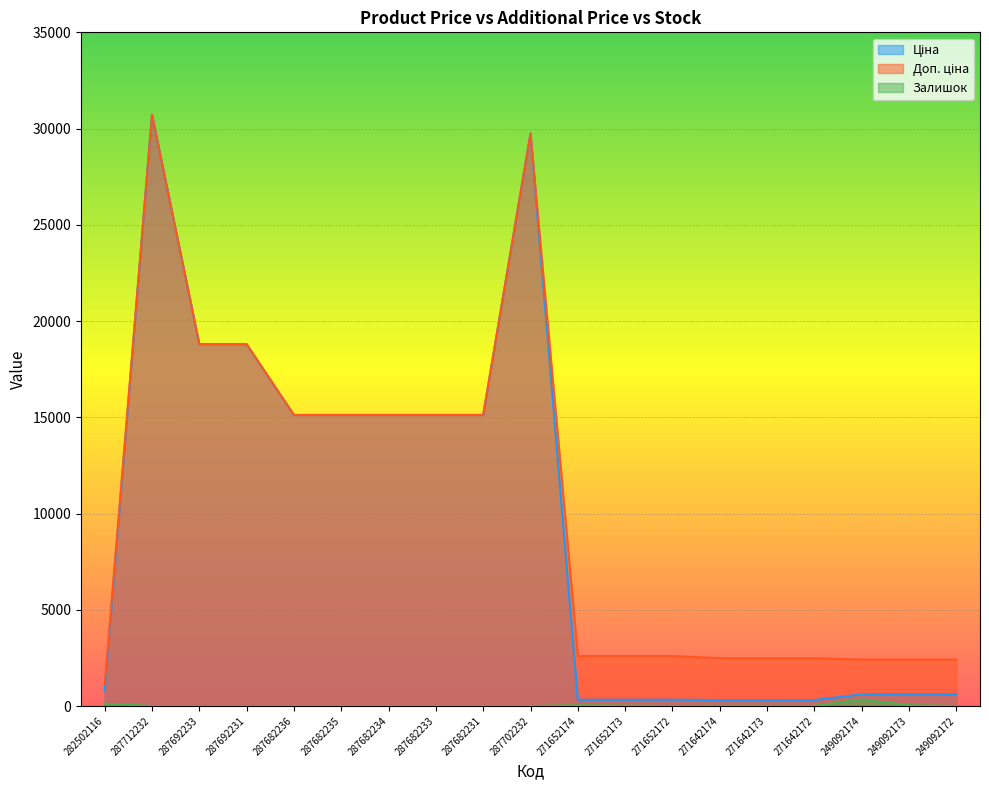

Which series has the largest total across all categories?

Доп. ціна